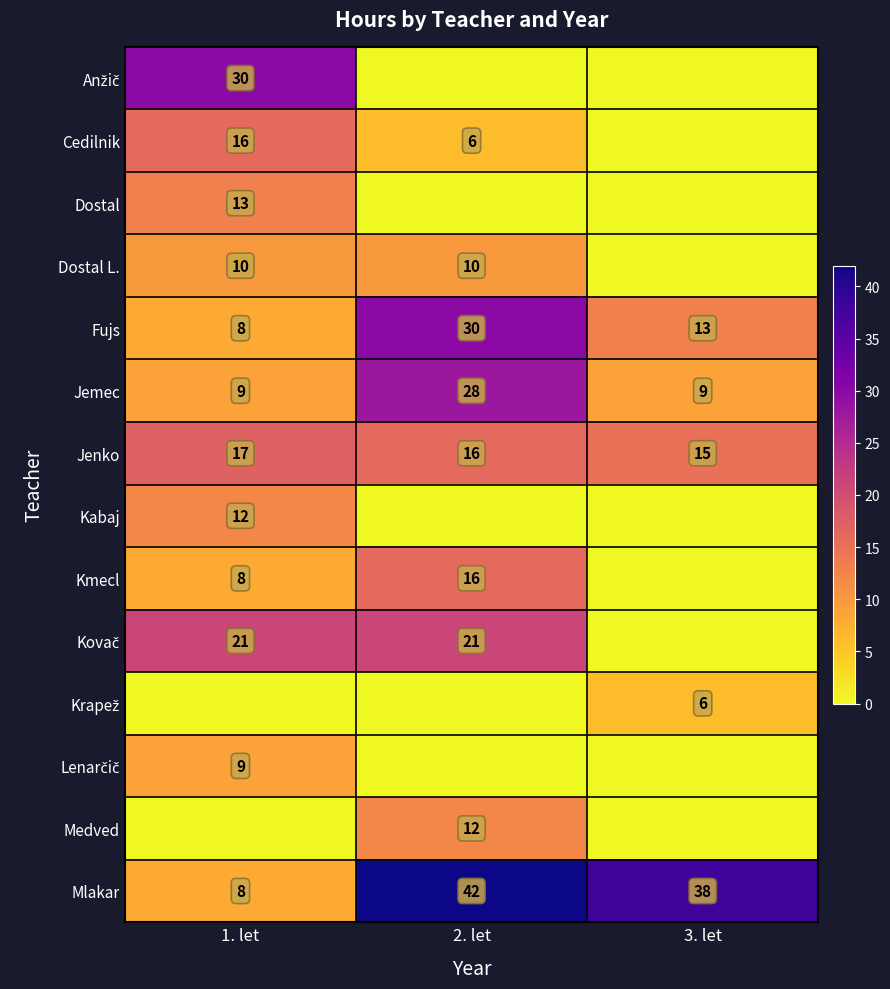

The value of Lenarčič at 1. let is 9. True or false?

True